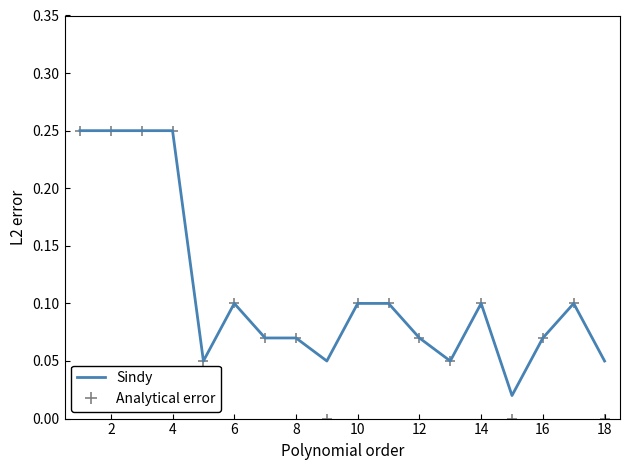

At how many categories does at least one series exceed 0?

18